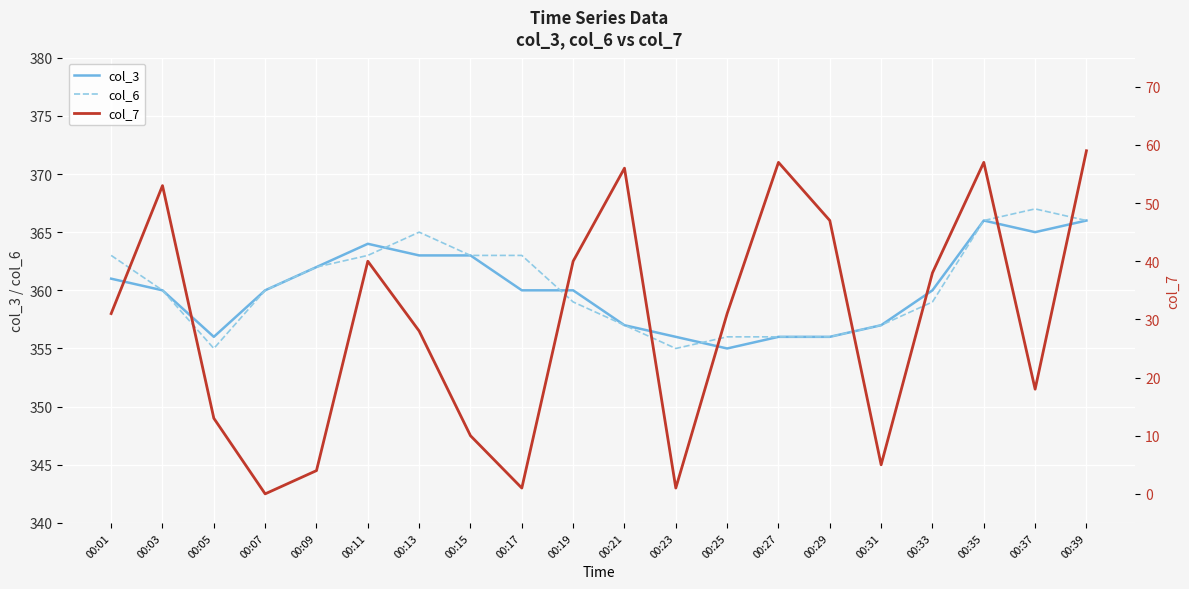

What is the total value across all series at 00:33?

757